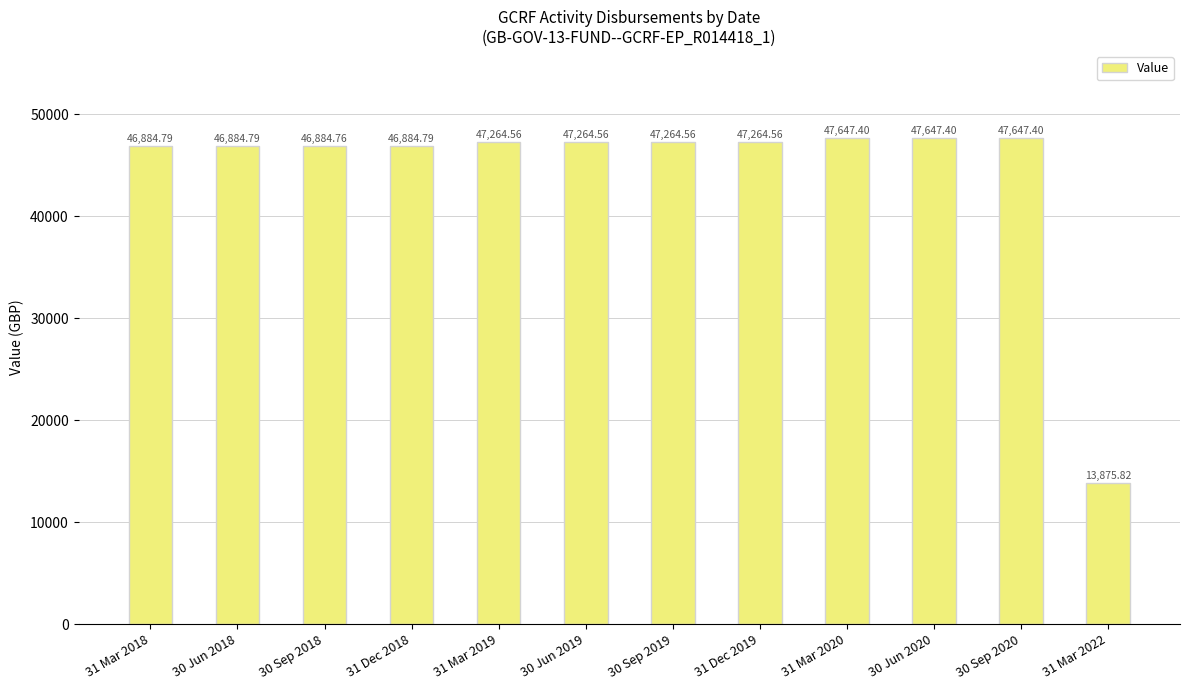

The value at 30 Jun 2018 is 46884.8. True or false?

True